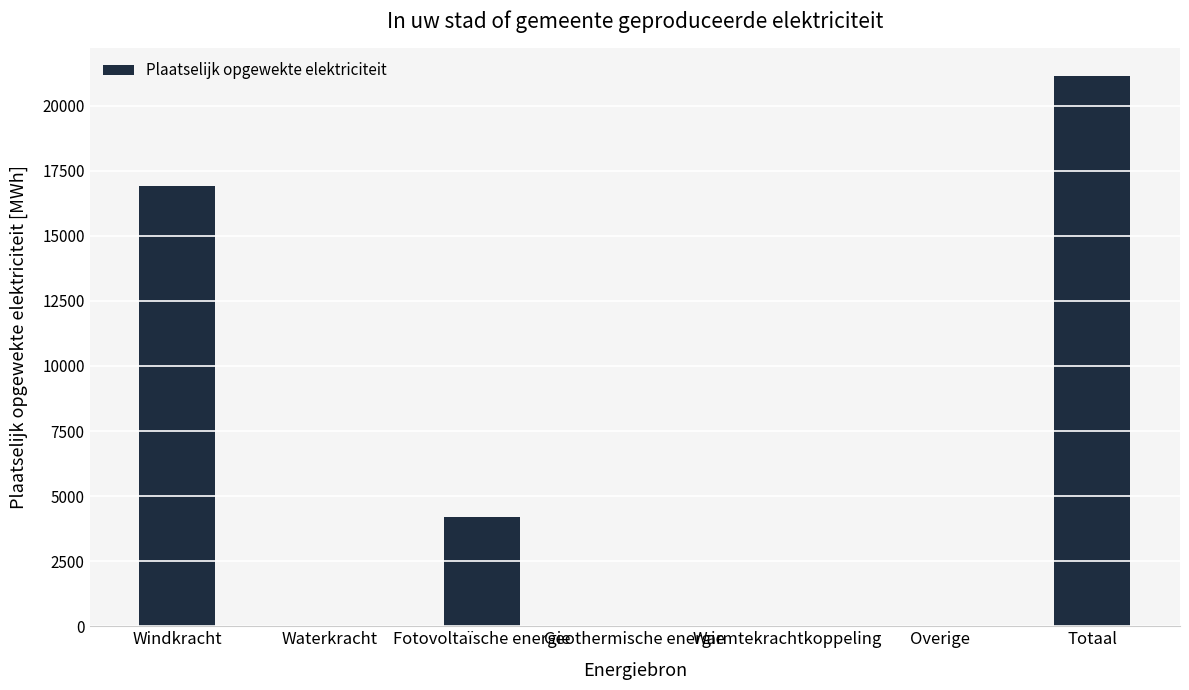

What is the difference between the values at Totaal and Warmtekrachtkoppeling?

21143.1